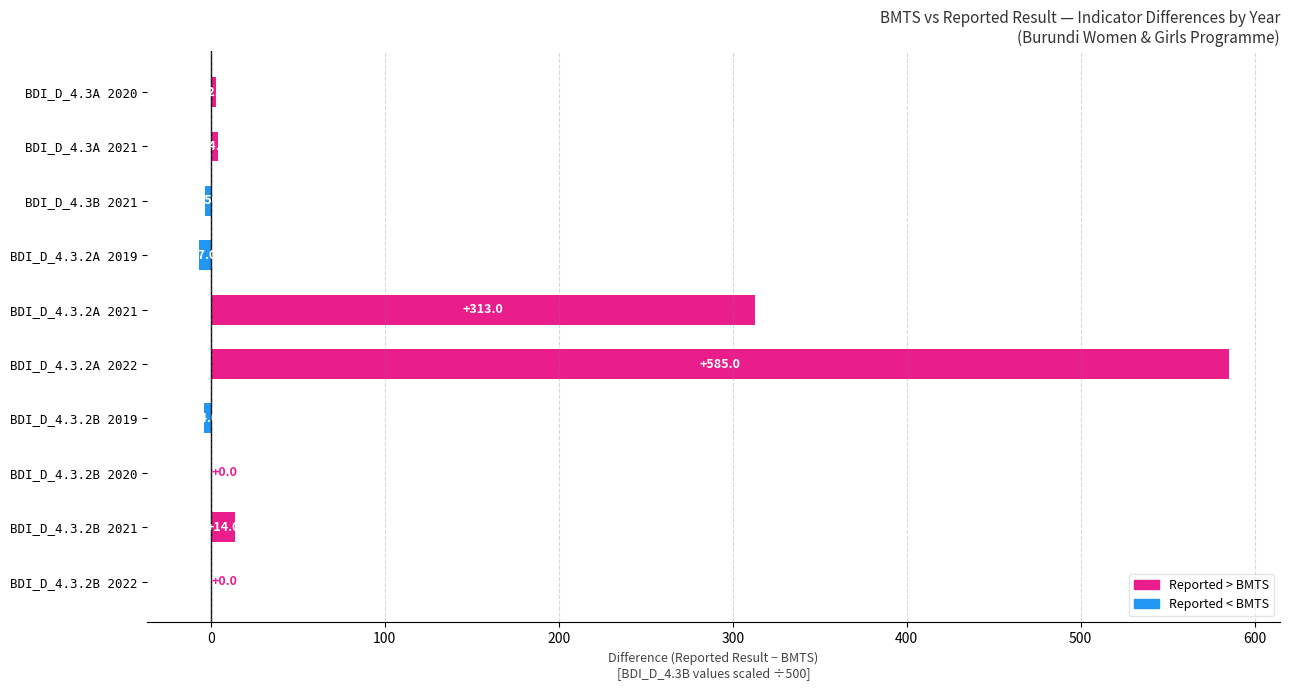

Count the number of data series in this chart.

1